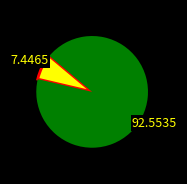

Is there any slice that represents more than half of the pie?

Yes